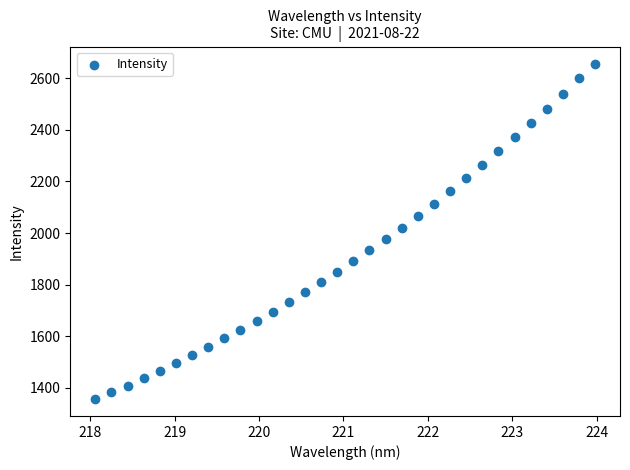

What is the range of Y values (max minus min)?

1301.7